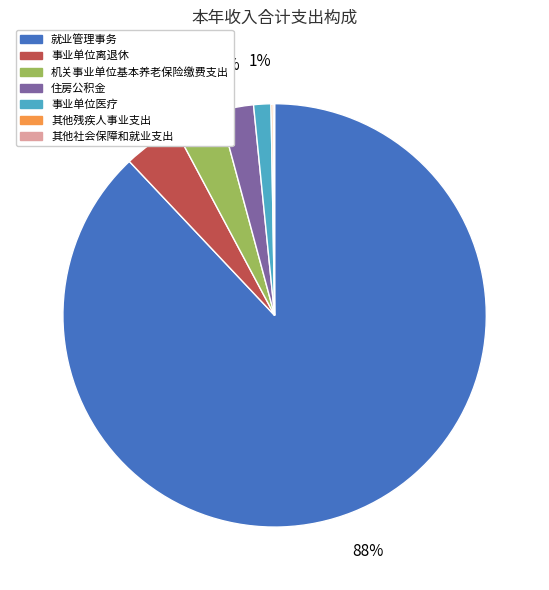

Which category has the biggest portion of the pie?

就业管理事务